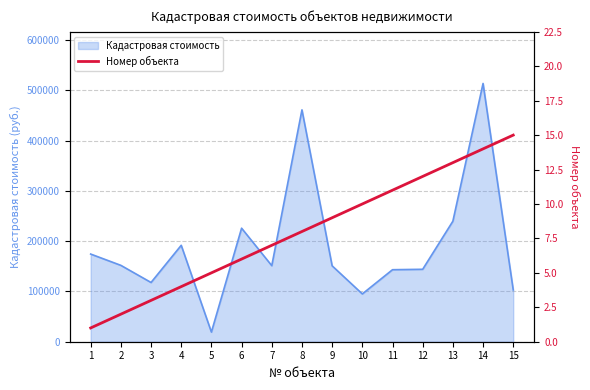

True or false: the data shows 9 at 9.

True